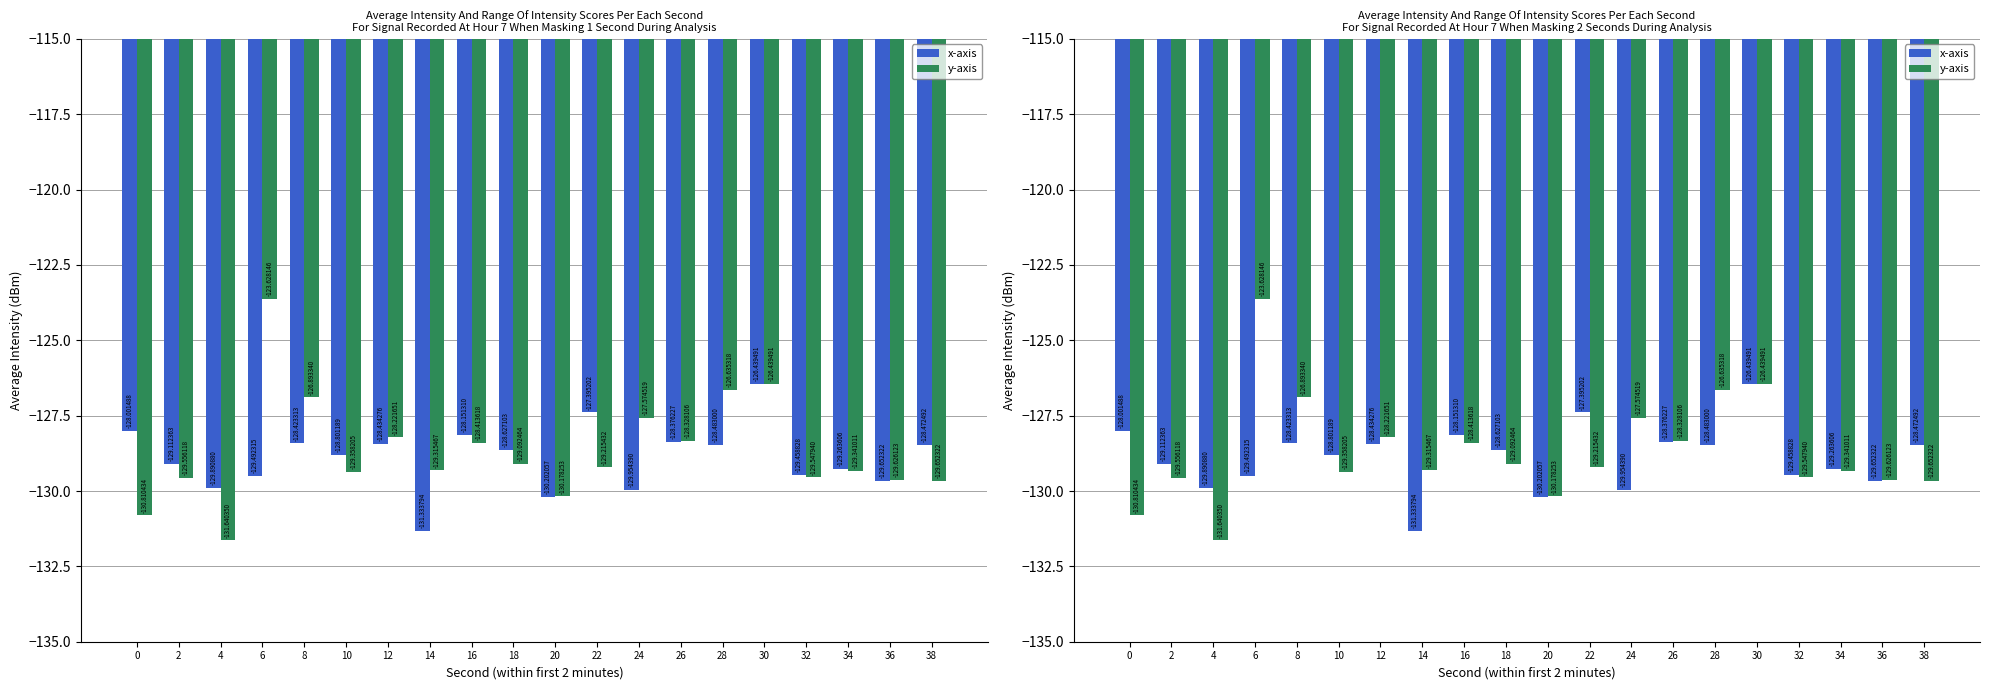

List the labels in order of x-axis value, largest first.

30, 22, 0, 16, 26, 8, 12, 38, 28, 18, 10, 2, 34, 32, 6, 36, 4, 24, 20, 14